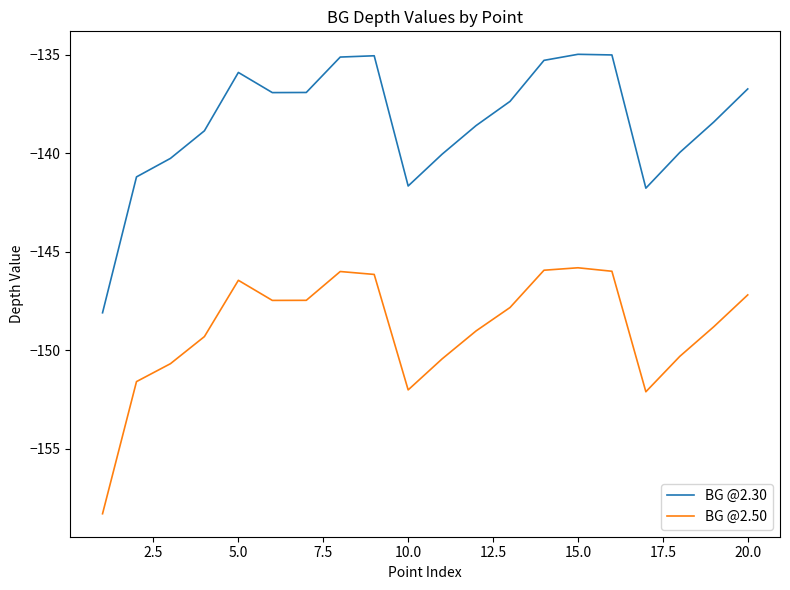

What is the smallest value displayed?

-158.3